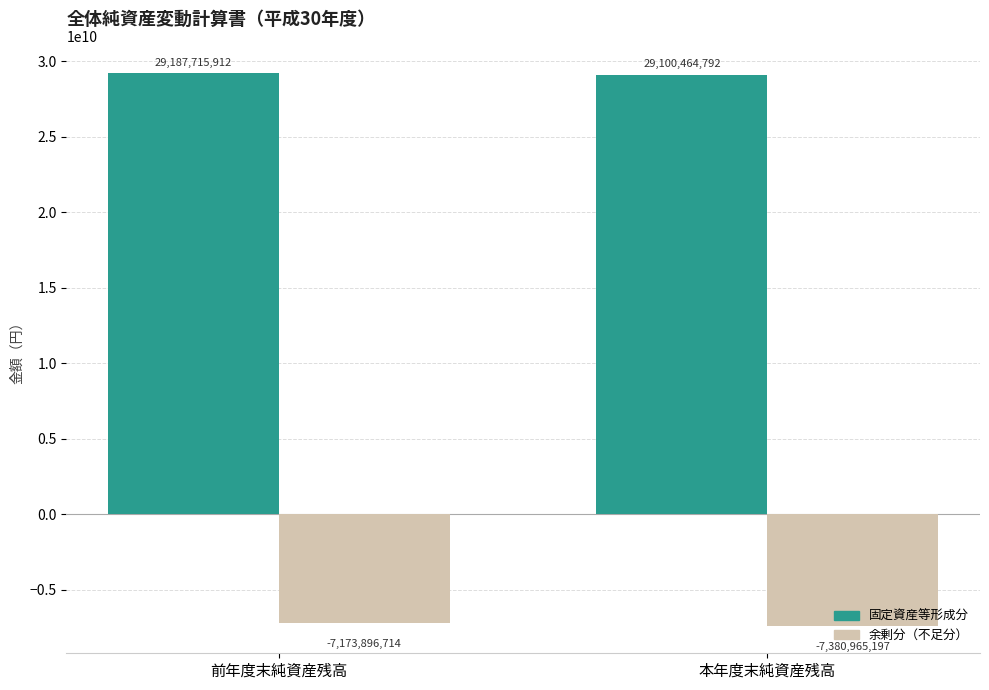

Reading left to right, extract all data points from this chart.

固定資産等形成分: 前年度末純資産残高=29187715912	本年度末純資産残高=29100464792
余剰分（不足分）: 前年度末純資産残高=-7173896714	本年度末純資産残高=-7380965197